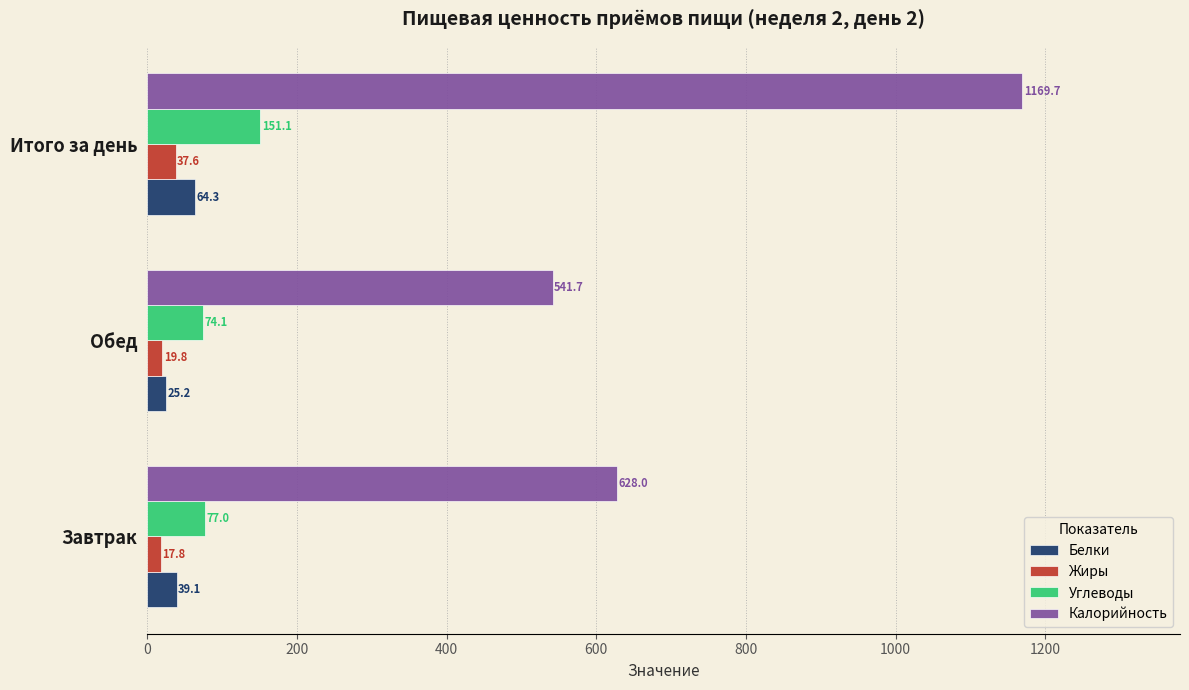

What is the smallest value displayed?

17.8